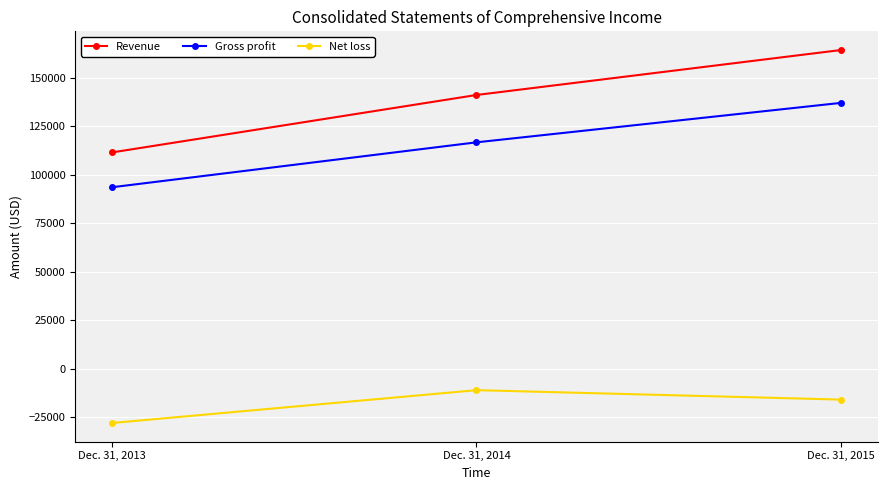

Rank the series by their maximum value, from highest to lowest.

Revenue, Gross profit, Net loss